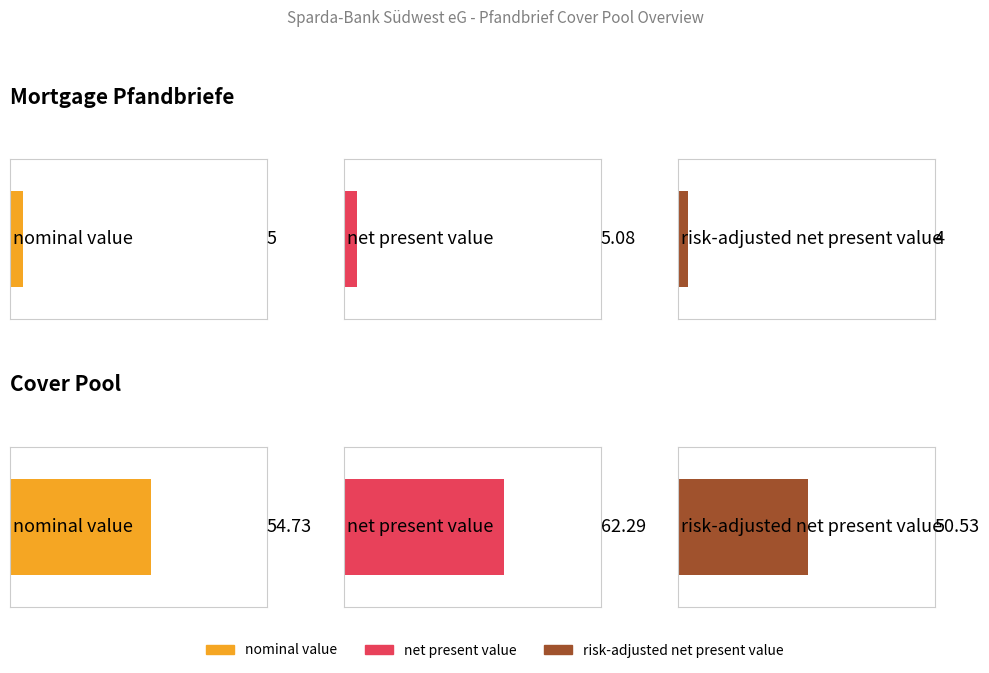

Is it true that net present value equals 2.8 at Mortgage Pfandbriefe?

False